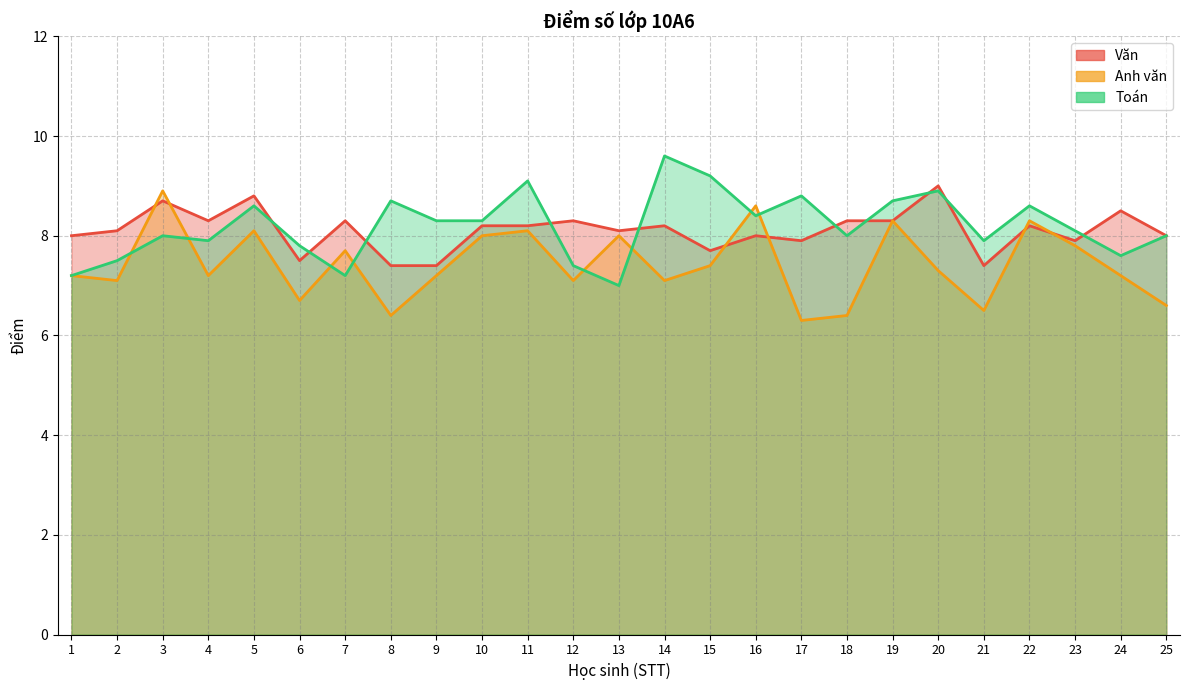

At which label does Toán first exceed 8?

5